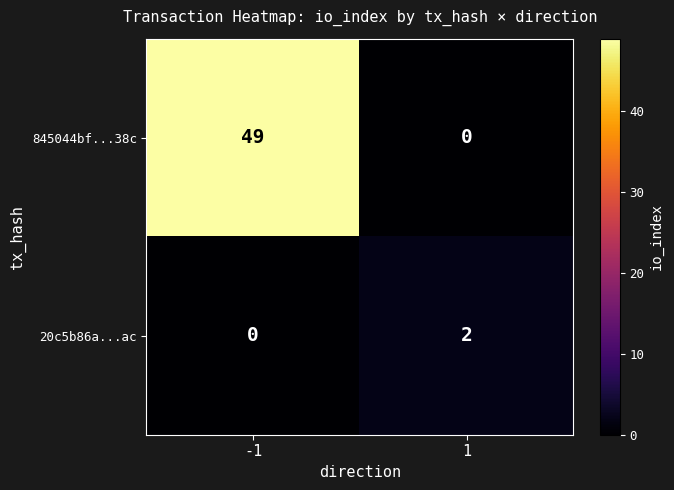

Rank the series at -1 from highest to lowest value.

845044bf...38c, 20c5b86a...ac